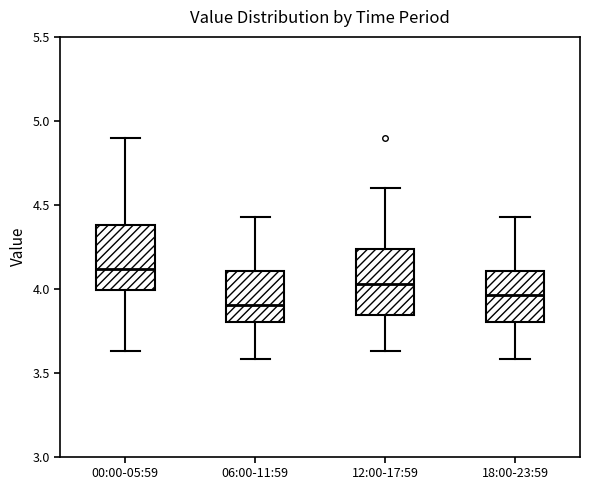

Reading left to right, read every box against the y-axis: the position of its median line, the range the box covers, and the ends of its whiskers. The values are not printed on the chart, so give them approximately, as read against the axis.

00:00-05:59: median 4.10, box 4.00 to 4.40, whiskers 3.65 to 4.90
06:00-11:59: median 3.90, box 3.80 to 4.10, whiskers 3.60 to 4.45
12:00-17:59: median 4.05, box 3.85 to 4.25, whiskers 3.65 to 4.60
18:00-23:59: median 3.95, box 3.80 to 4.10, whiskers 3.60 to 4.45